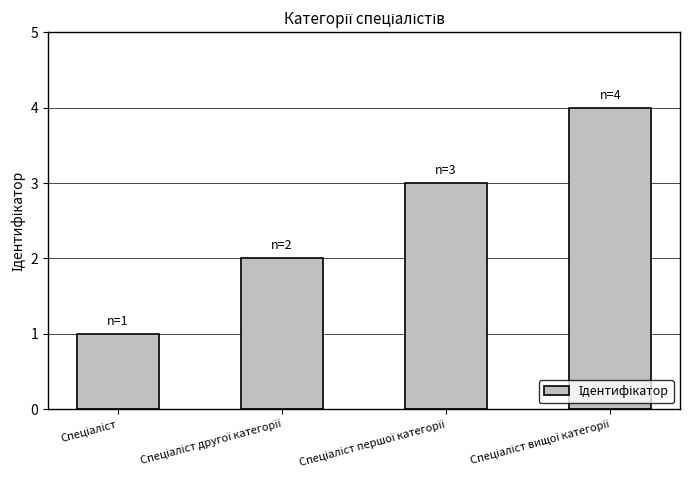

What is the greatest value displayed?

4